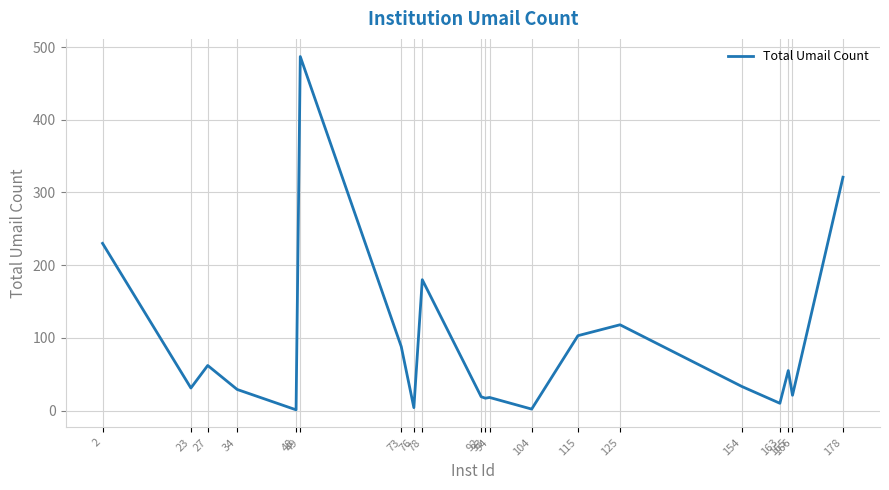

At which category does the data reach its first local valley?

23